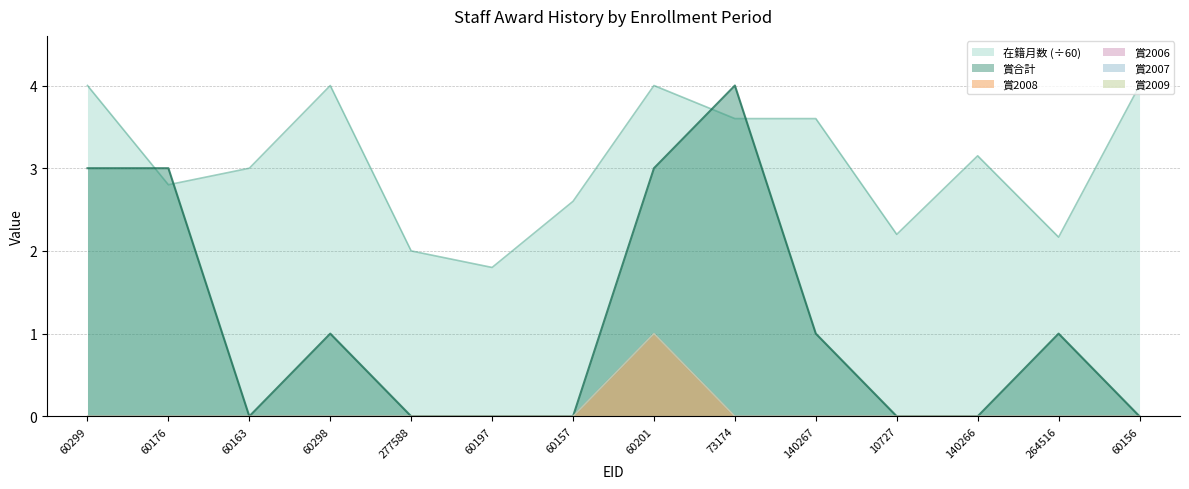

At how many categories does at least one series exceed 1?

14